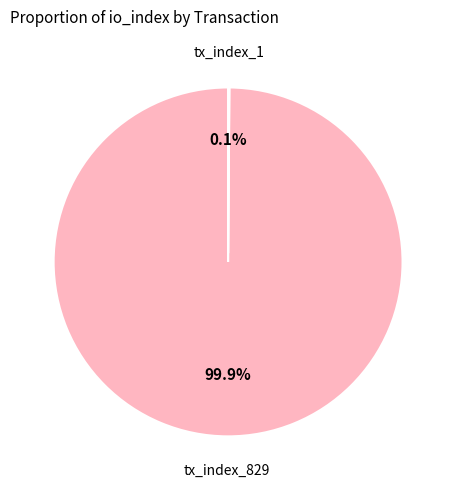

What portion of the pie excludes tx_index_829?

0.1%